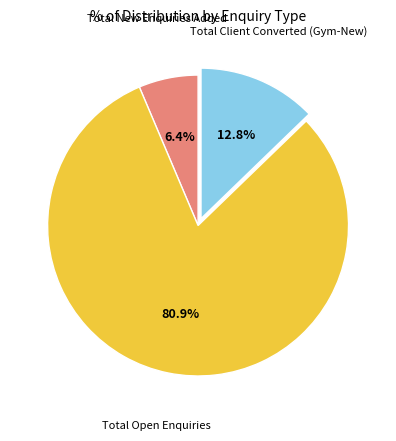

Is there a majority slice in this chart?

Yes